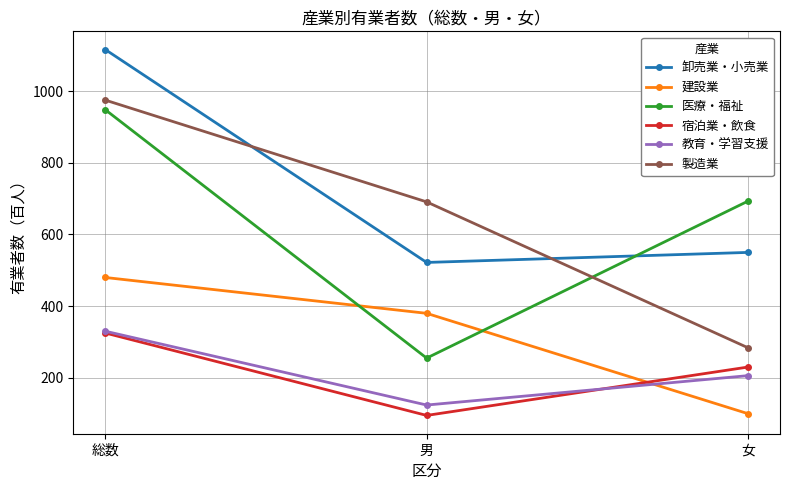

Reading left to right, extract all data points from this chart.

卸売業・小売業: 1116	522	550
建設業: 480	380	100
医療・福祉: 948	255	693
宿泊業・飲食: 325	95	230
教育・学習支援: 330	124	206
製造業: 975	691	284